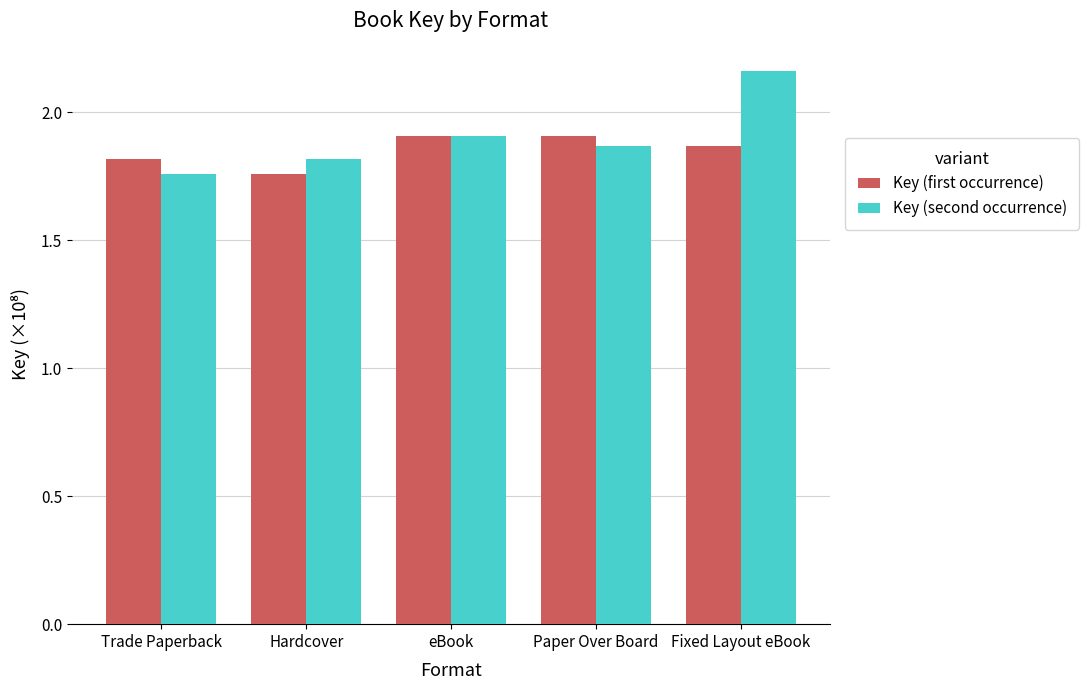

What is the sum of the Key (second occurrence) values at Paper Over Board and Hardcover?

3.7